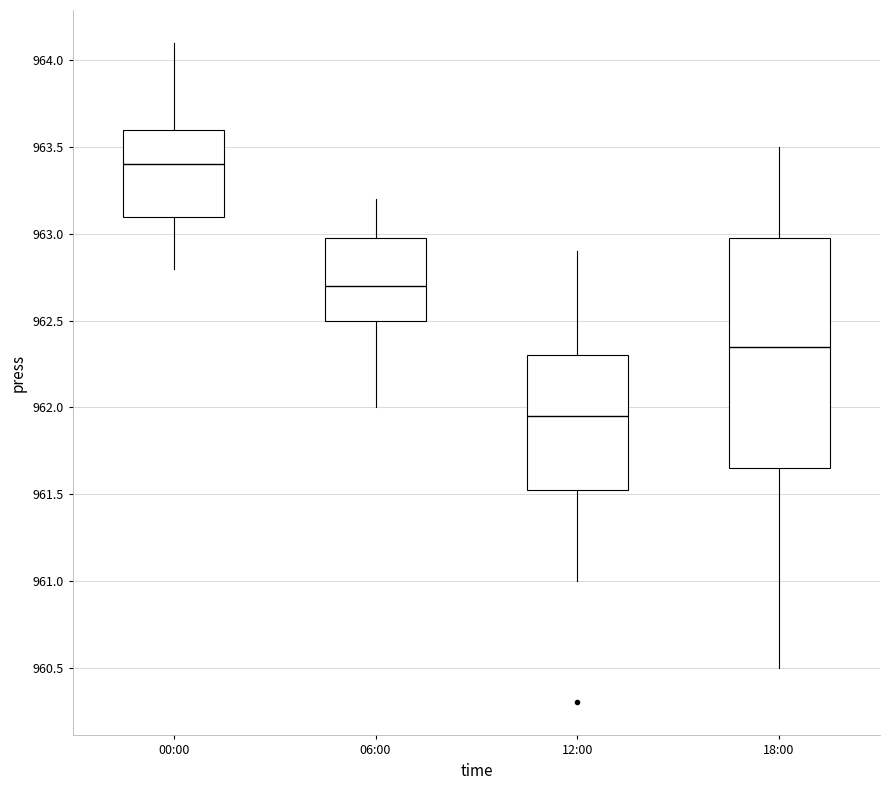

Reading left to right, transcribe this box plot: for each box, give where its median line is, the range the box spans, and where its two whiskers end, as read against the y-axis. The values are not printed on the chart, so give them approximately, as read against the axis.

00:00: median 963.40, box 963.10 to 963.60, whiskers 962.80 to 964.10
06:00: median 962.70, box 962.50 to 963.00, whiskers 962.00 to 963.20
12:00: median 961.95, box 961.55 to 962.30, whiskers 961.00 to 962.90
18:00: median 962.35, box 961.65 to 963.00, whiskers 960.50 to 963.50